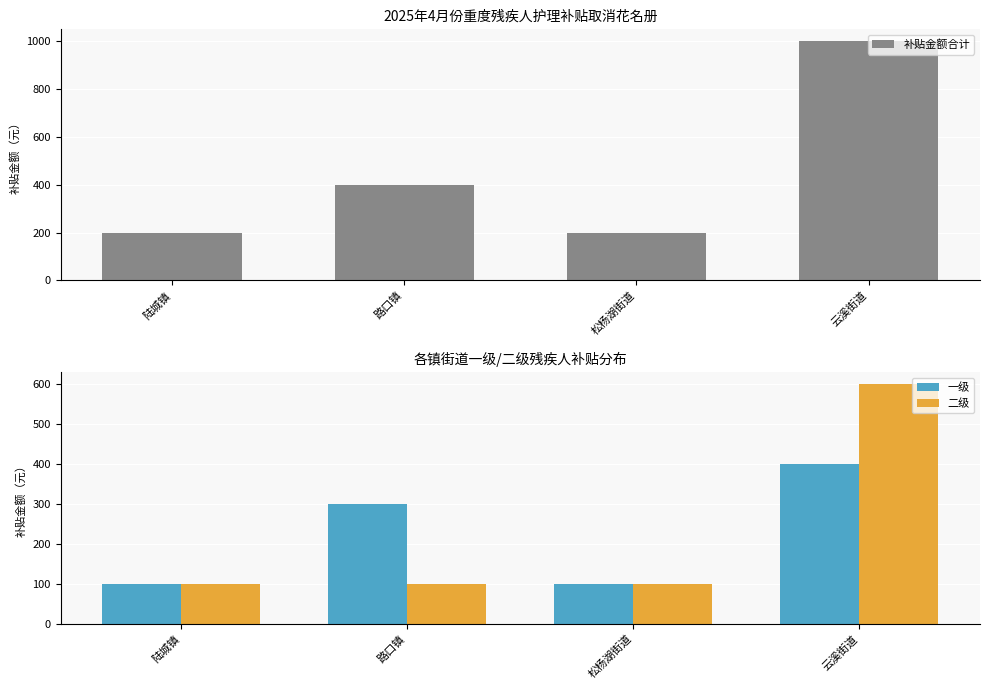

What is the sum of all 补贴金额合计 values?

1800